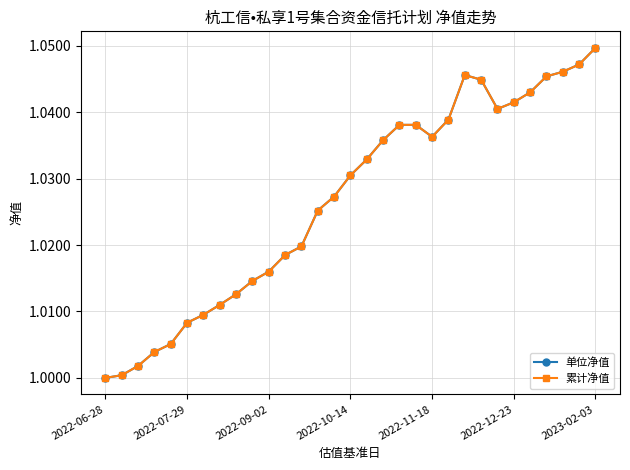

Is this an area chart (filled region under the line)?

No